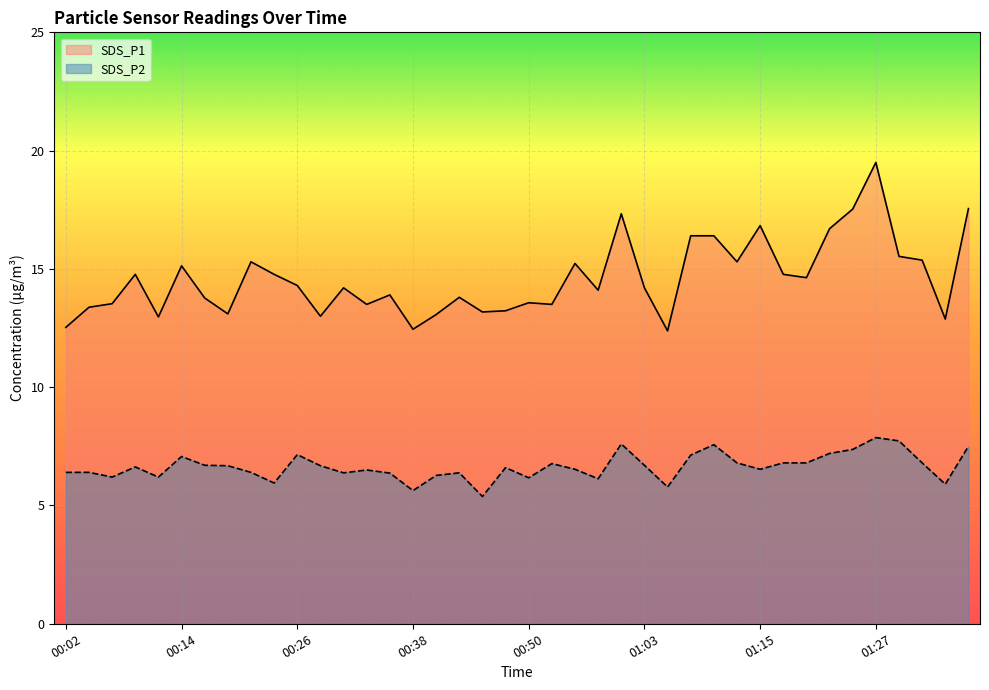

Which series has the largest range (max minus min)?

SDS_P1